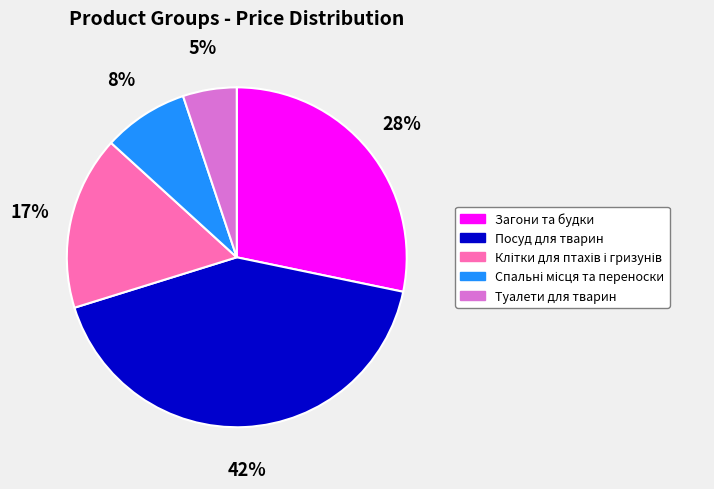

Which category has the smallest portion of the pie?

Туалети для тварин